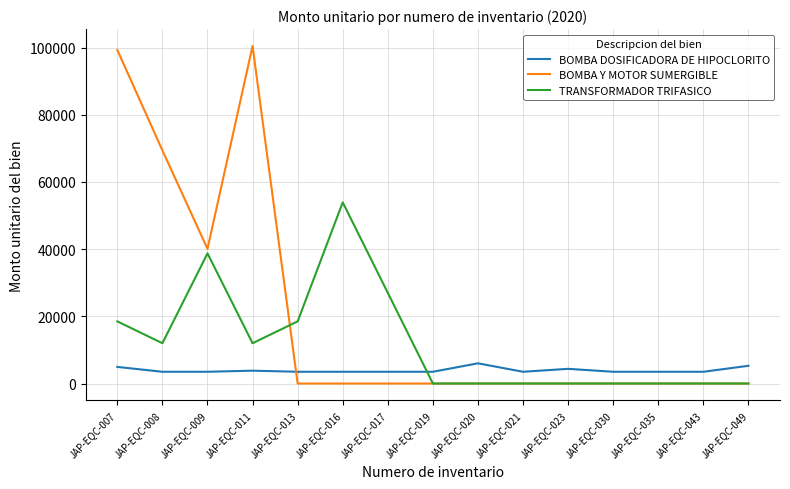

What is the total value across all series at JAP-EQC-023?

4370.0